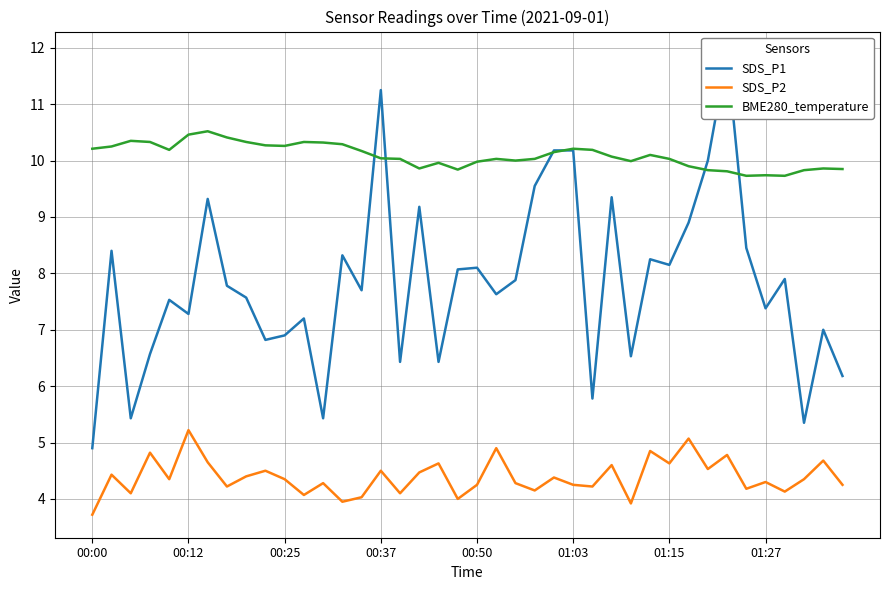

True or false: SDS_P2 and BME280_temperature cross at least once.

False